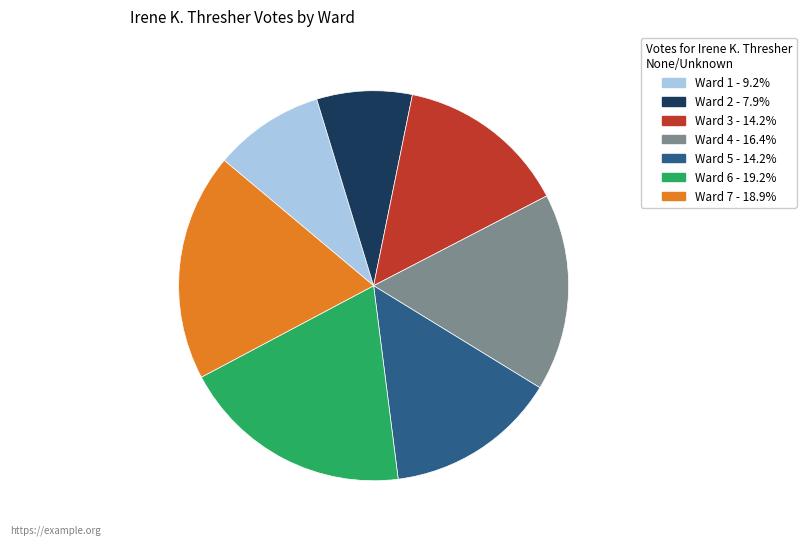

Is there any slice that represents more than half of the pie?

No